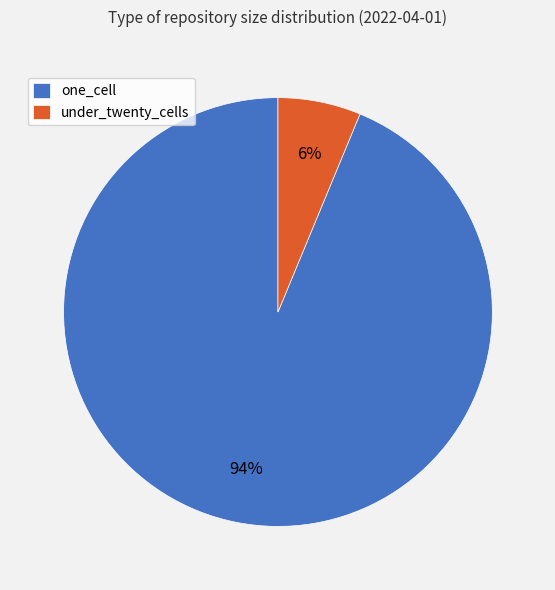

Count the number of slices in the pie.

2